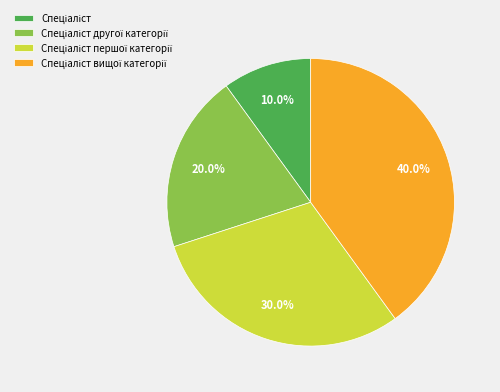

Is there a majority slice in this chart?

No